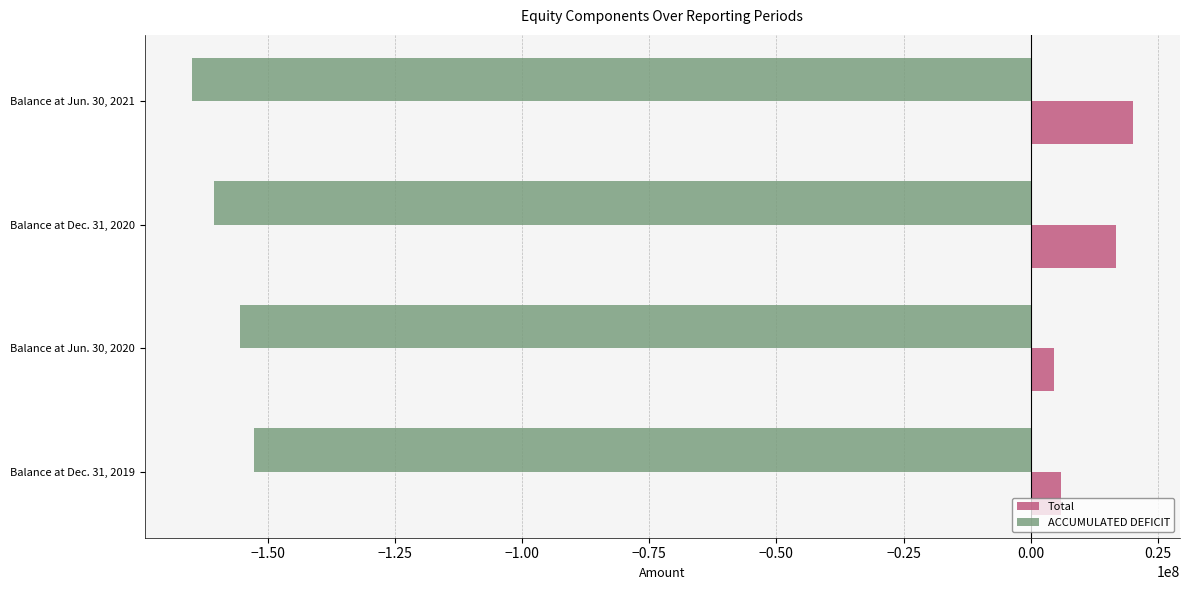

Which series has the largest range (max minus min)?

Total